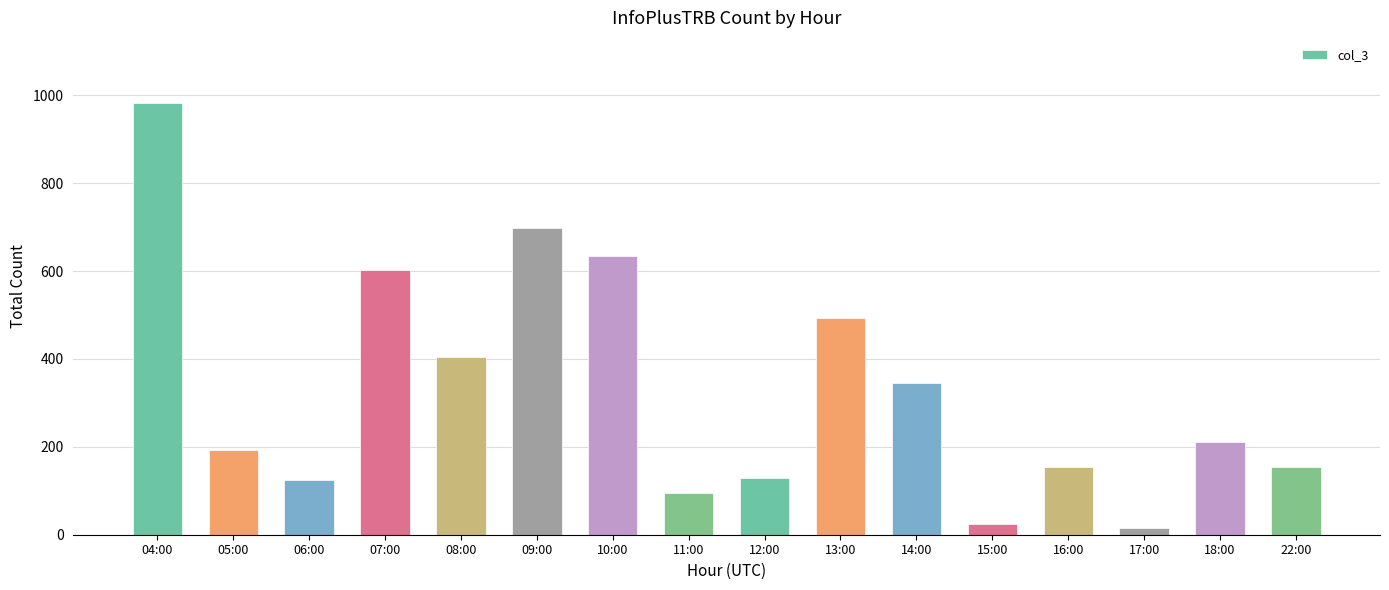

Approximately how many times larger is the value at 05:00 compared to 11:00?

2.0